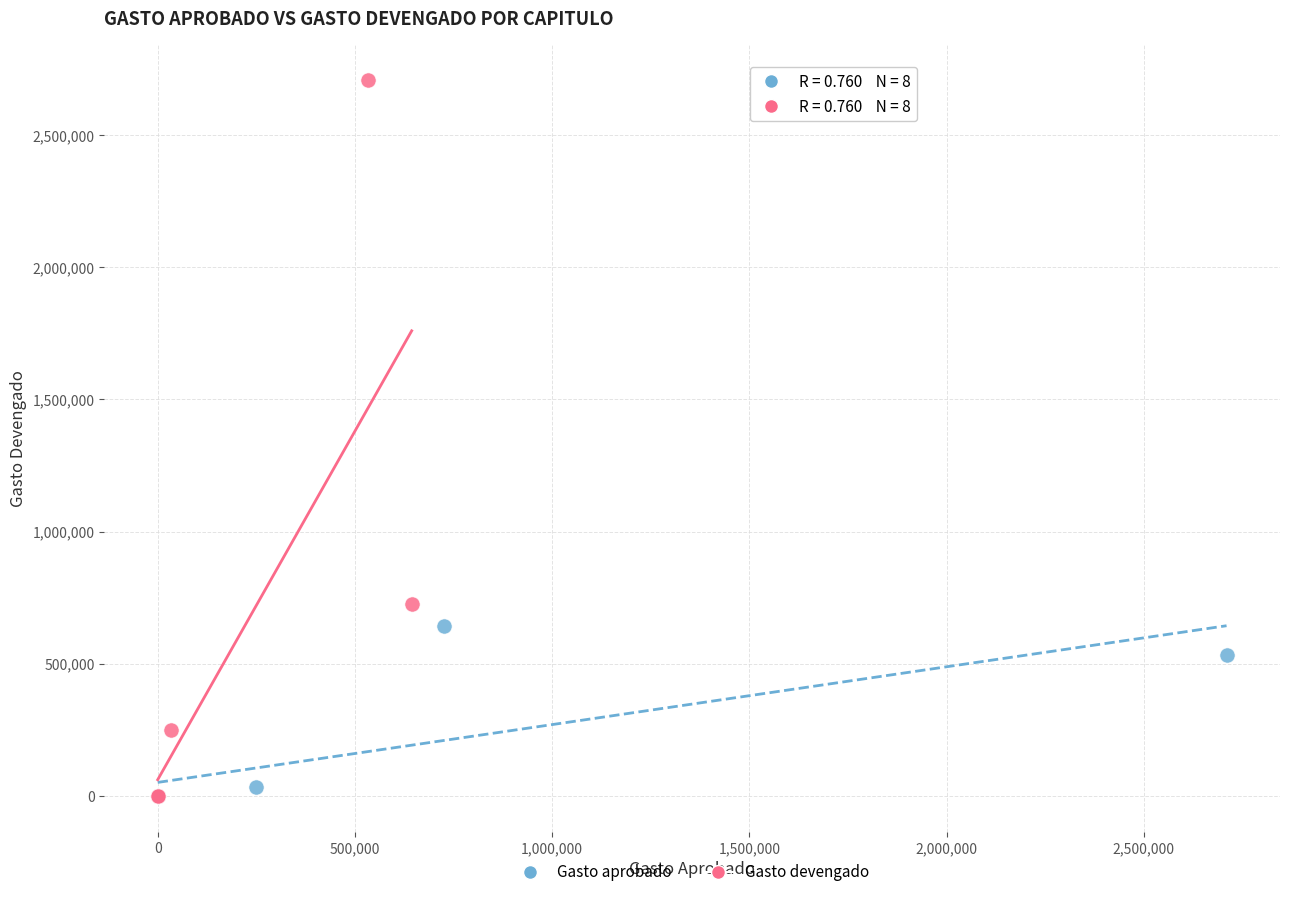

Which series reaches the maximum Y coordinate?

Gasto devengado